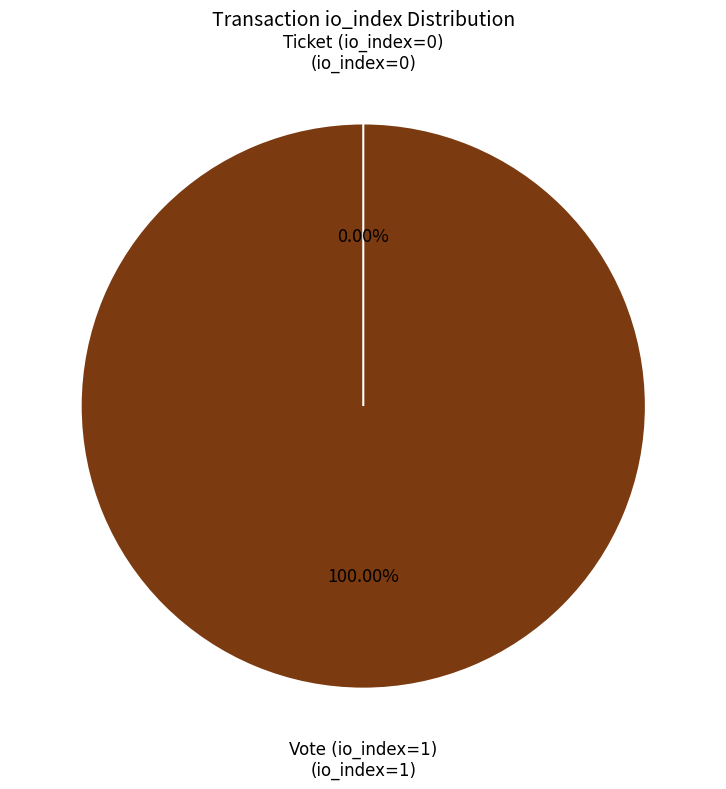

Do Vote (io_index=1) and Ticket (io_index=0) together represent more than half of the pie?

Yes